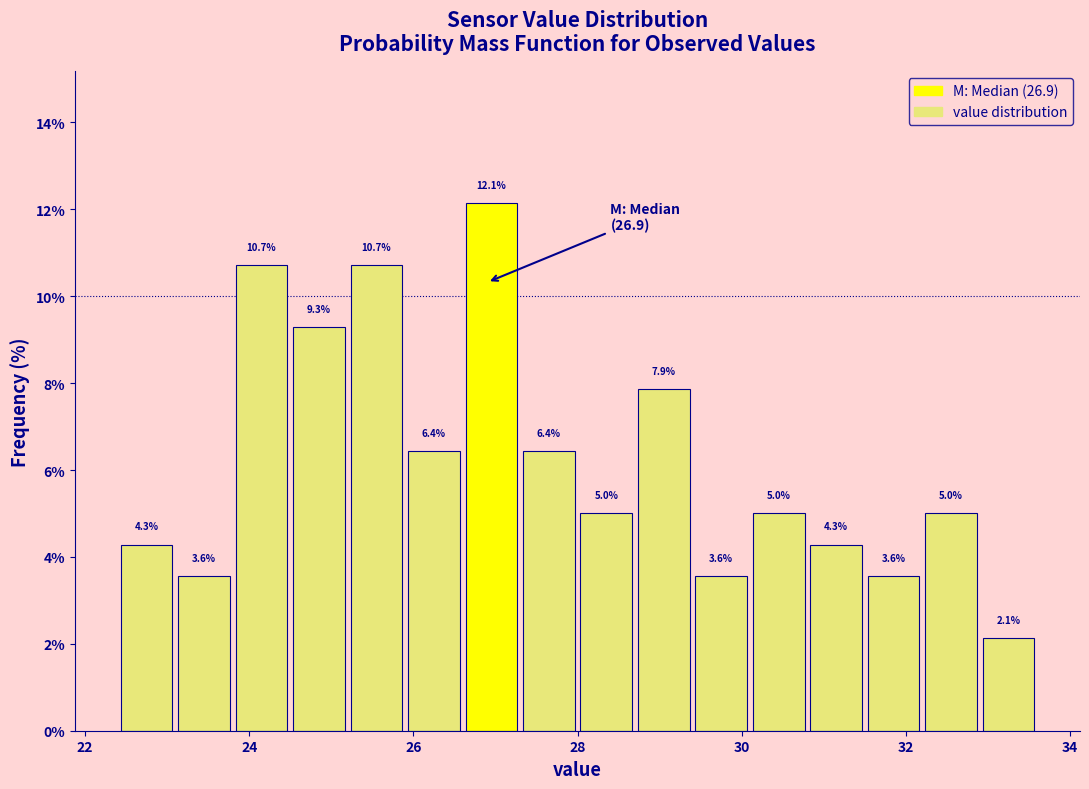

Around what value on the x-axis is the tallest bar? Give the approximate position of its centre, as read against the axis.

27.0